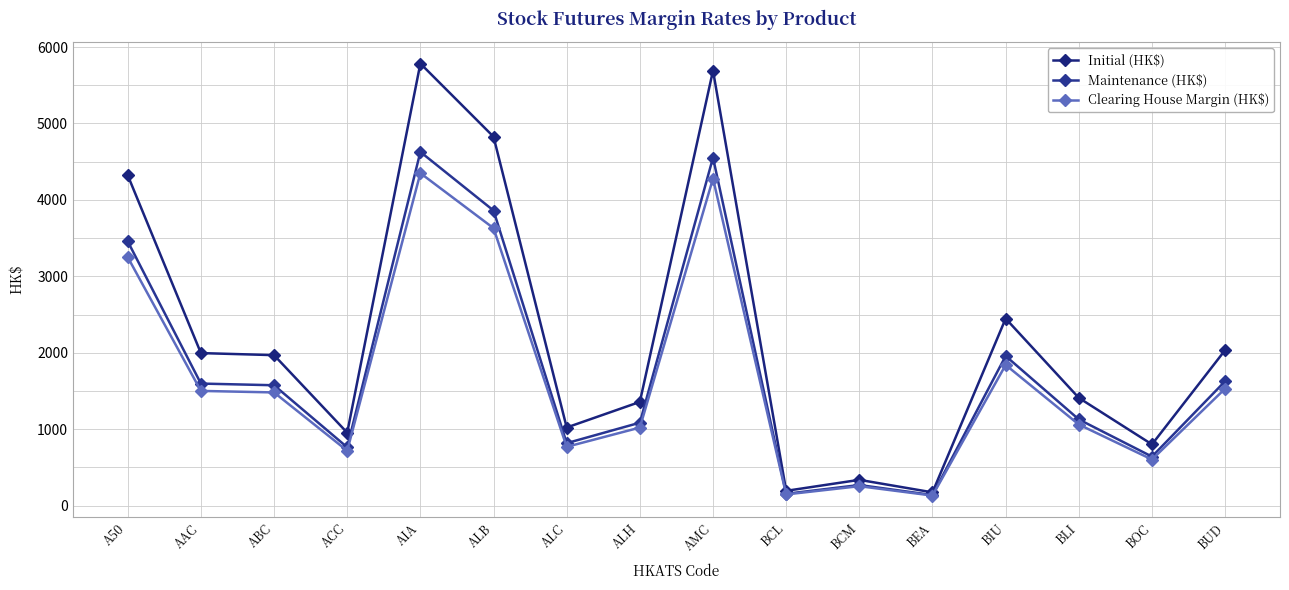

What is the total value across all series at BOC?

2042